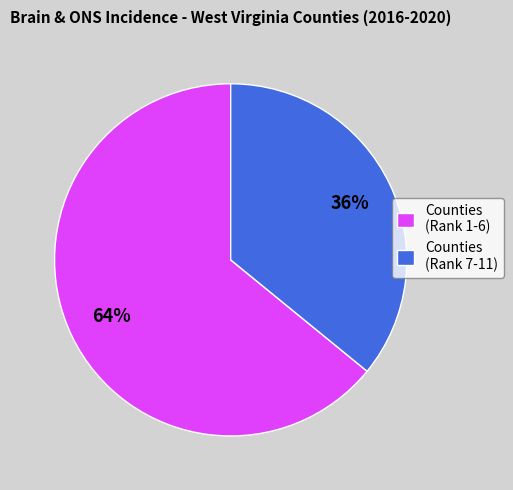

Approximately how many times larger is the value at Counties (Rank 7-11) compared to Counties (Rank 1-6)?

0.6